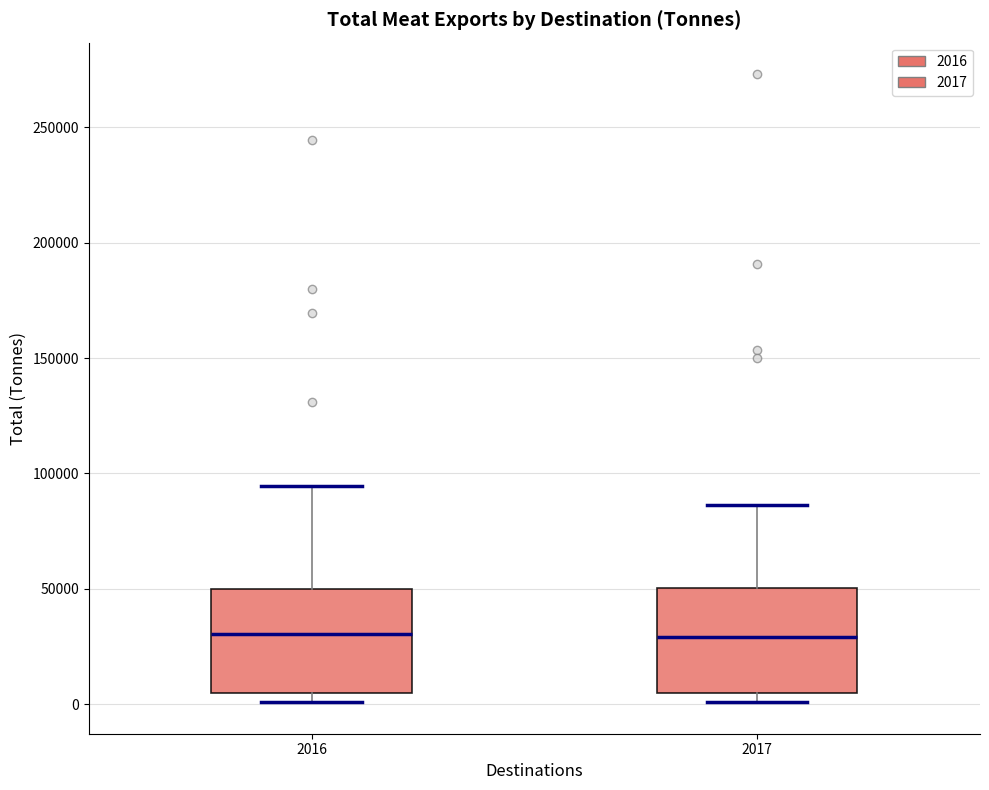

Where is the lower edge of the box at x = 2017 on the y-axis? The values are not printed on the chart, so give them approximately, as read against the axis.

5000